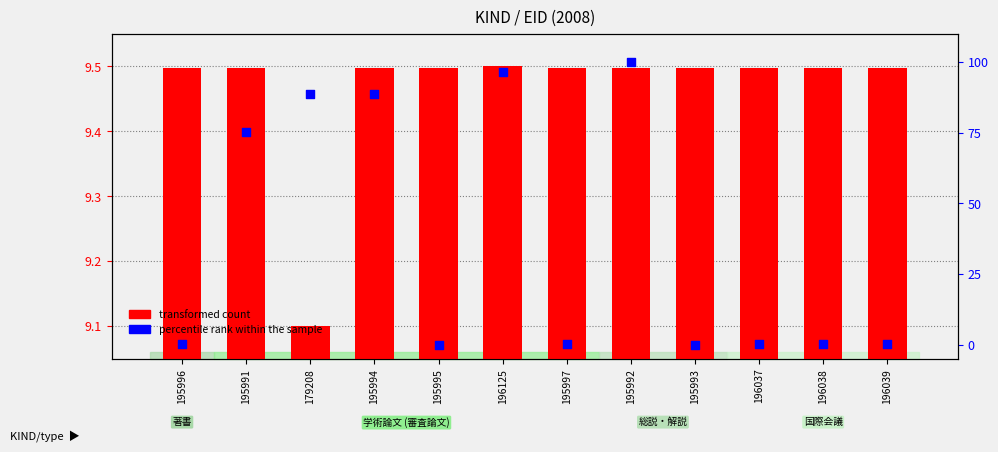

What is the total value across all series at 195993?

9.5